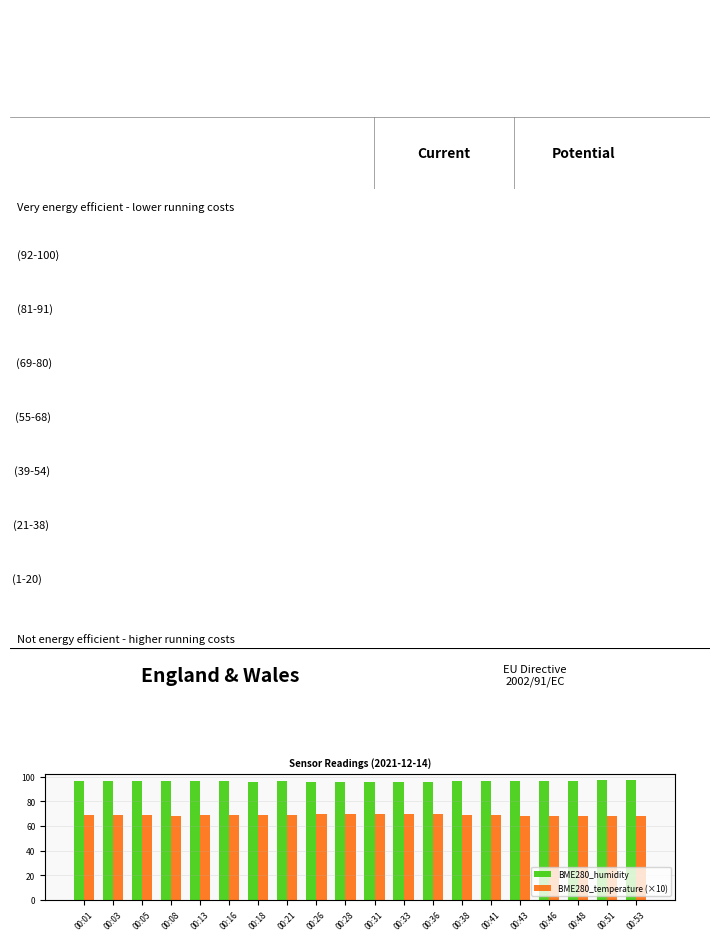

True or false: BME280_temperature (×10) has a value of 68.5 at 00:08.

True